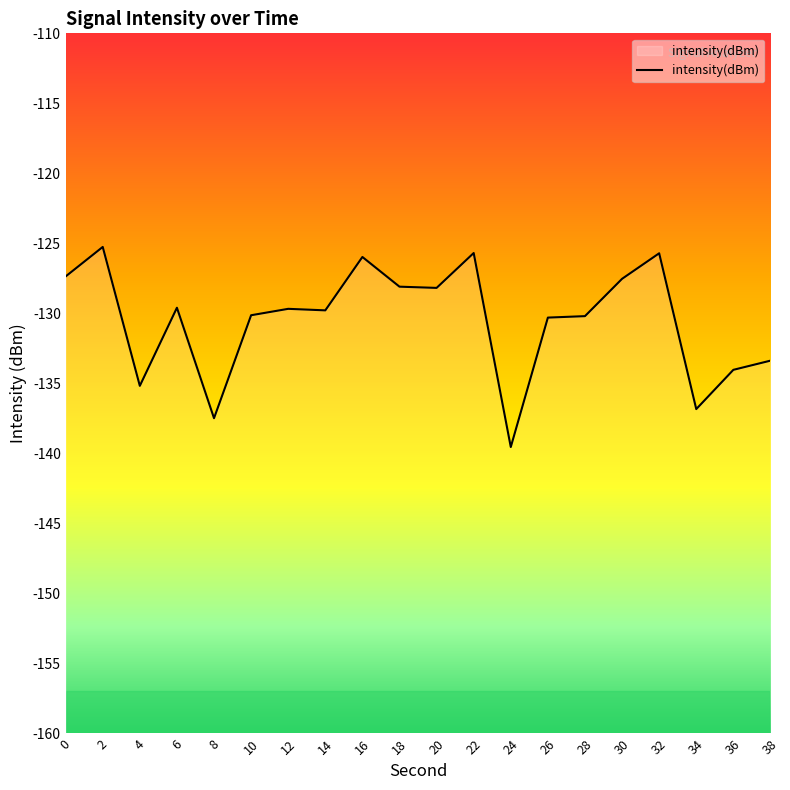

What is the change in value from 6 to 36?

-4.4